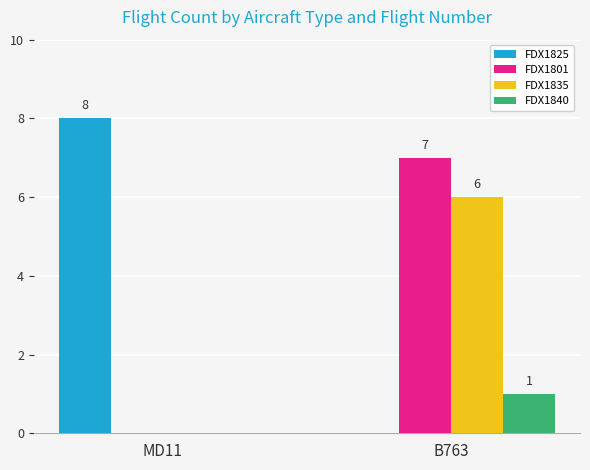

Count the FDX1835 values in the range 0 to 6.

2